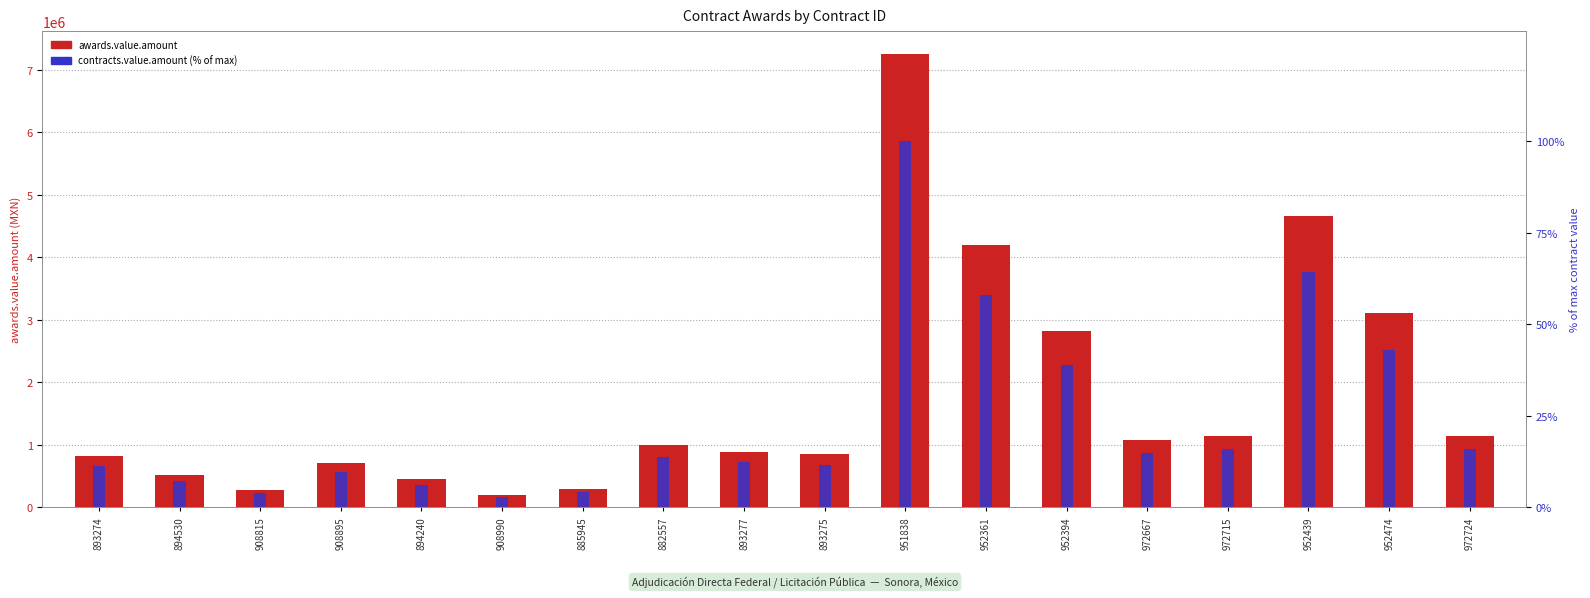

What is the total value across all series at 952439?

4659357.9